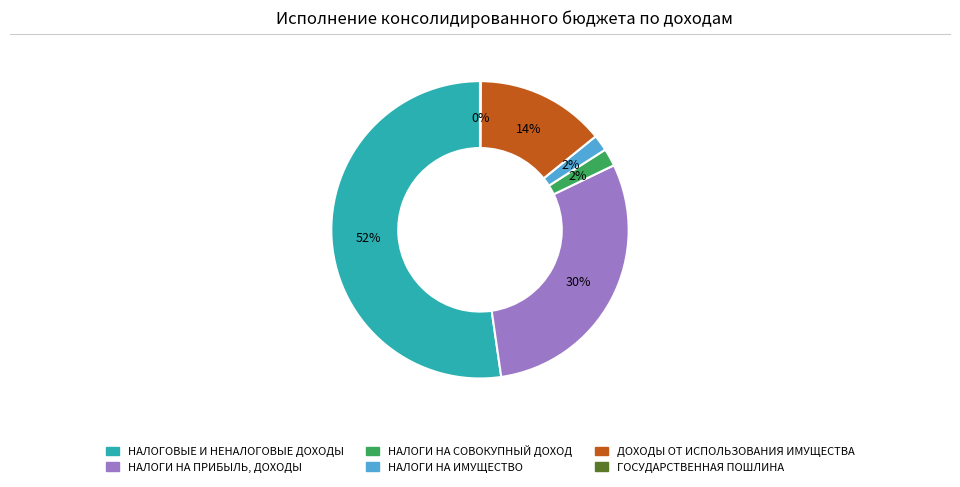

The НАЛОГИ НА СОВОКУПНЫЙ ДОХОД slice represents 2% of the pie. True or false?

True